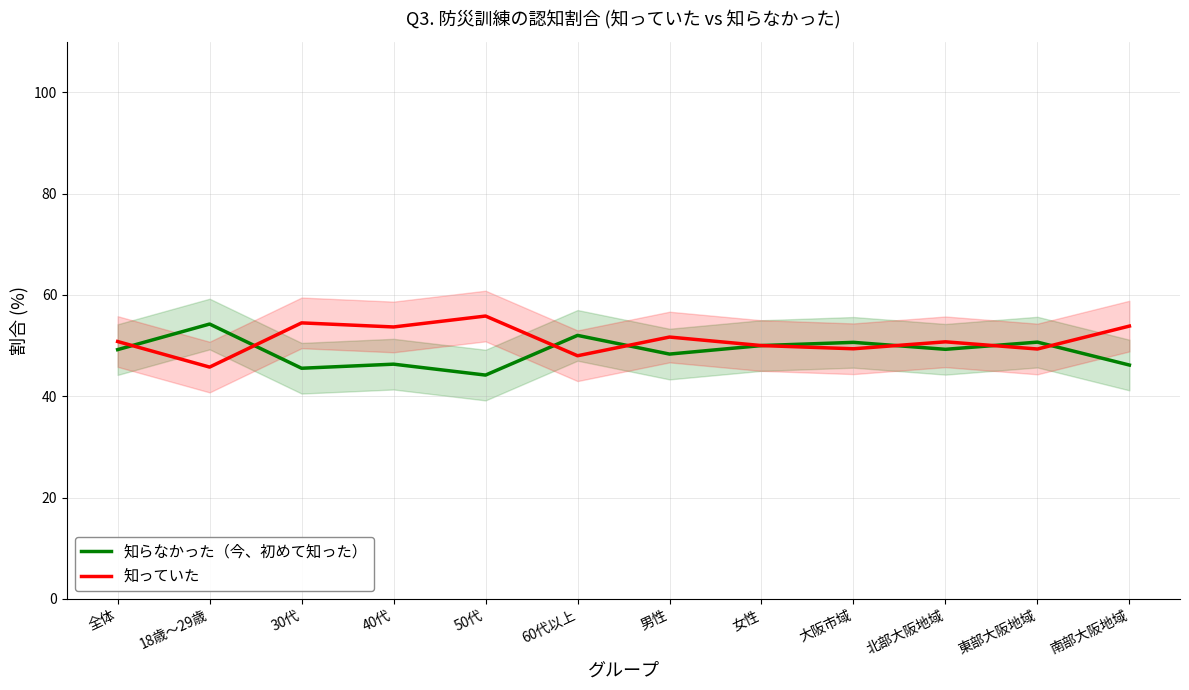

What position from the left is 50代?

5